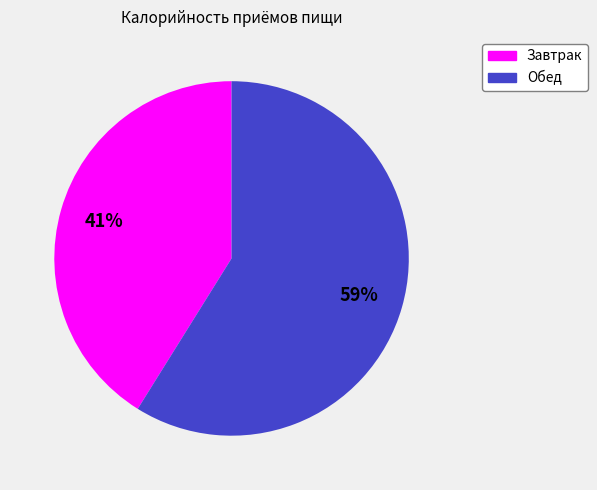

Approximately how many times larger is the value at Завтрак compared to Обед?

0.7